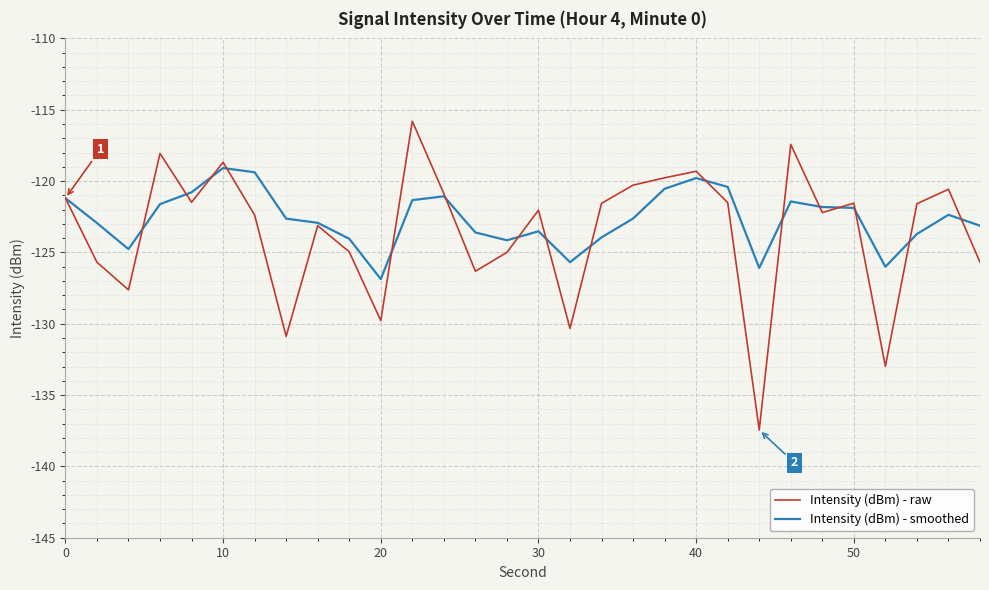

What is the smallest value displayed?

-137.4